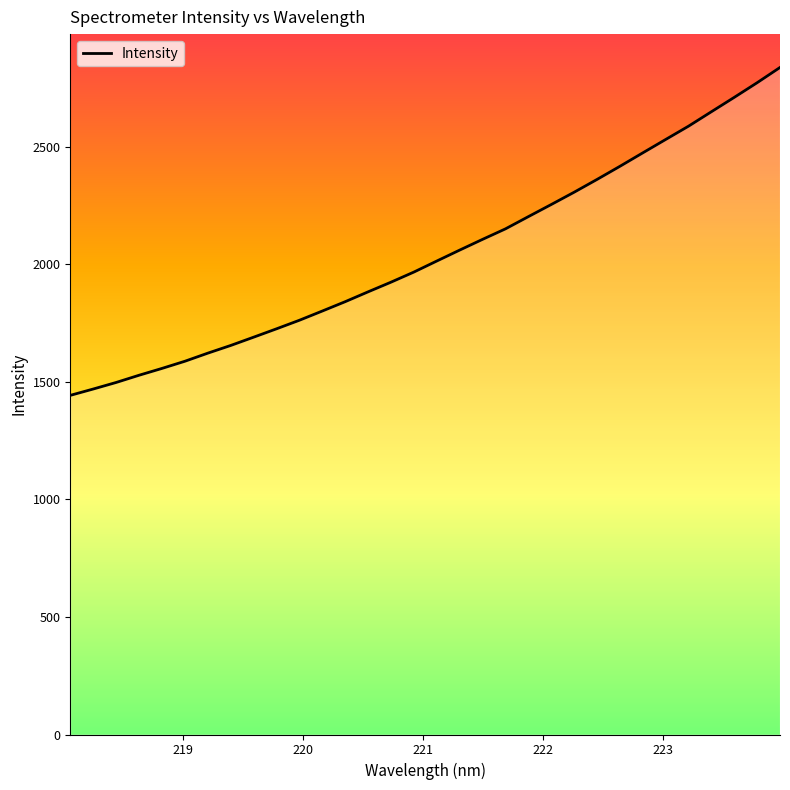

What is the minimum value shown in the chart?

1442.6